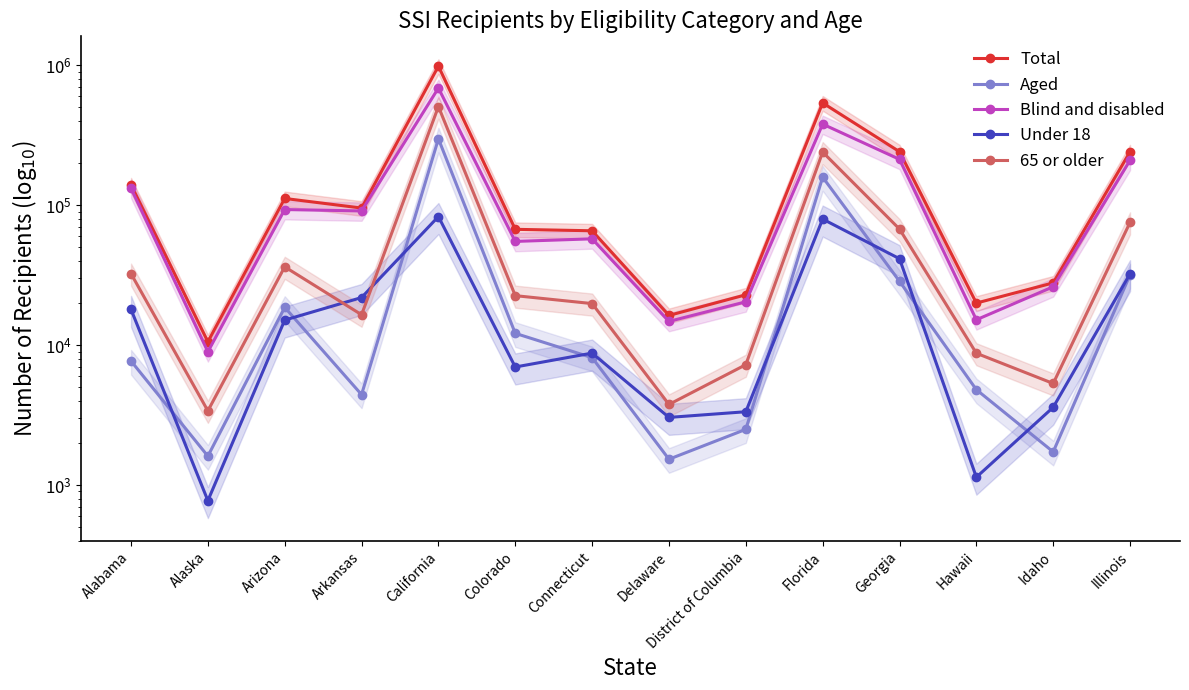

How many lines are shown in the chart?

5